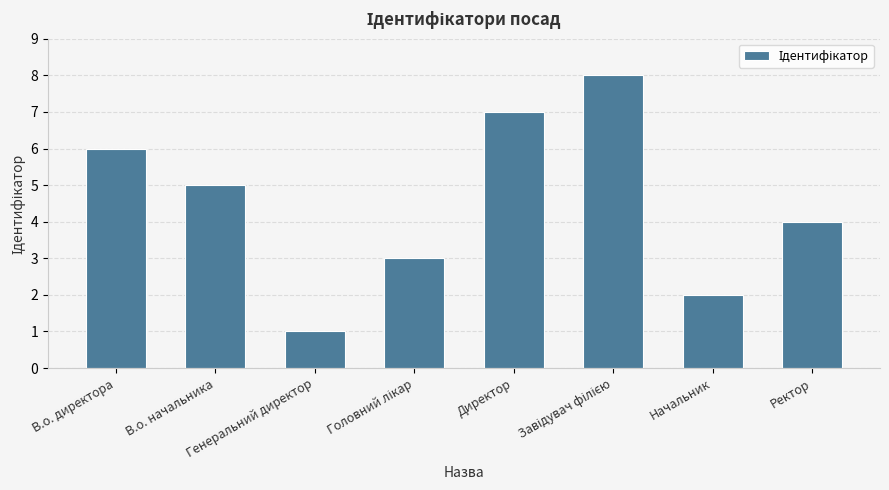

What is the sum of all values?

36